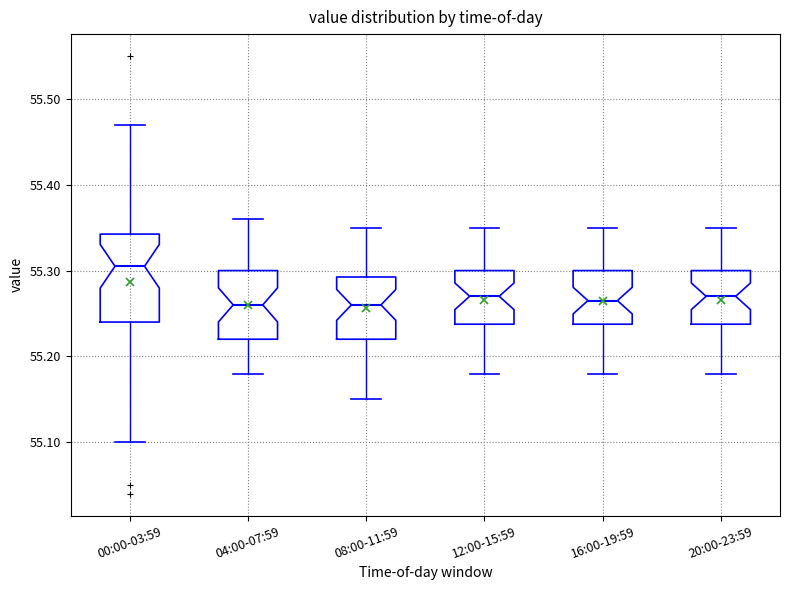

Reading left to right, transcribe this box plot: for each box, give where its median line is, the range the box spans, and where its two whiskers end, as read against the y-axis. The values are not printed on the chart, so give them approximately, as read against the axis.

00:00-03:59: median 55.31, box 55.24 to 55.34, whiskers 55.10 to 55.47
04:00-07:59: median 55.26, box 55.22 to 55.30, whiskers 55.18 to 55.36
08:00-11:59: median 55.26, box 55.22 to 55.29, whiskers 55.15 to 55.35
12:00-15:59: median 55.27, box 55.24 to 55.30, whiskers 55.18 to 55.35
16:00-19:59: median 55.27, box 55.24 to 55.30, whiskers 55.18 to 55.35
20:00-23:59: median 55.27, box 55.24 to 55.30, whiskers 55.18 to 55.35